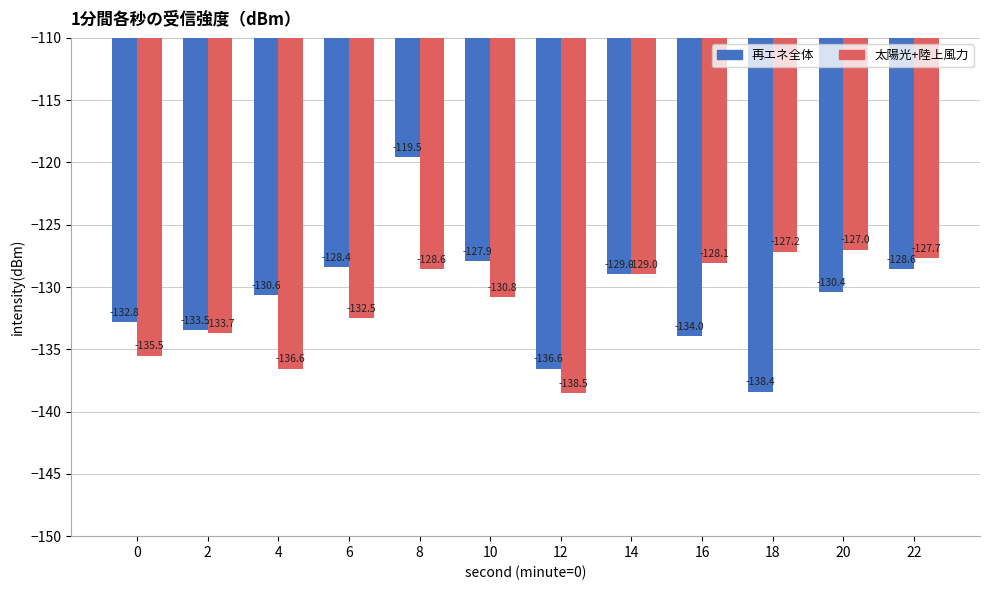

Rank the categories by 再エネ全体 value from lowest to highest.

18, 12, 16, 2, 0, 4, 20, 14, 22, 6, 10, 8